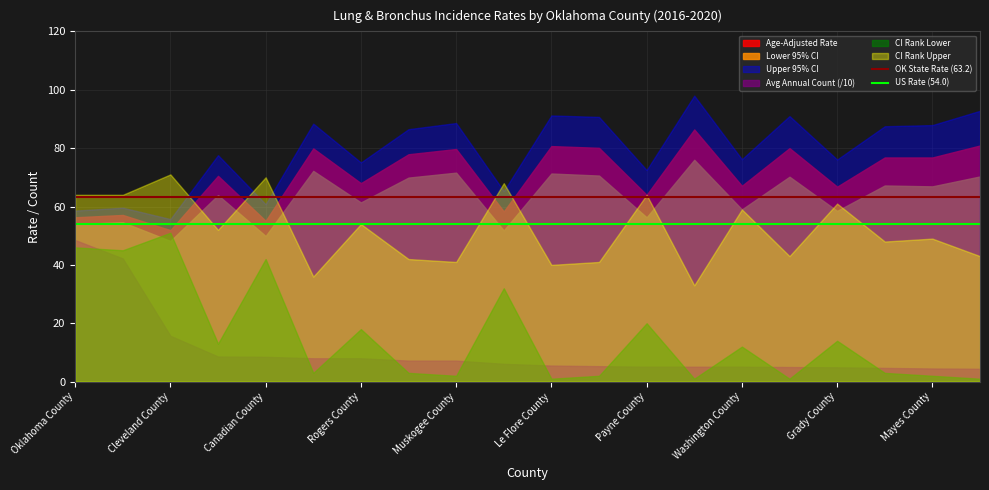

What position from the left is Oklahoma County?

1